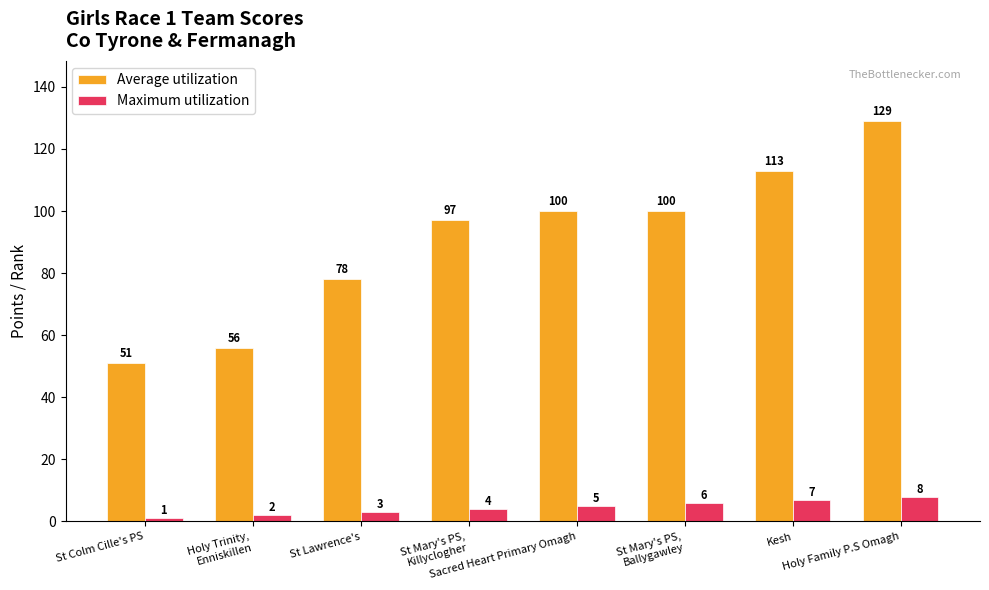

What is the difference between the maximum and minimum values in the Maximum utilization series?

7